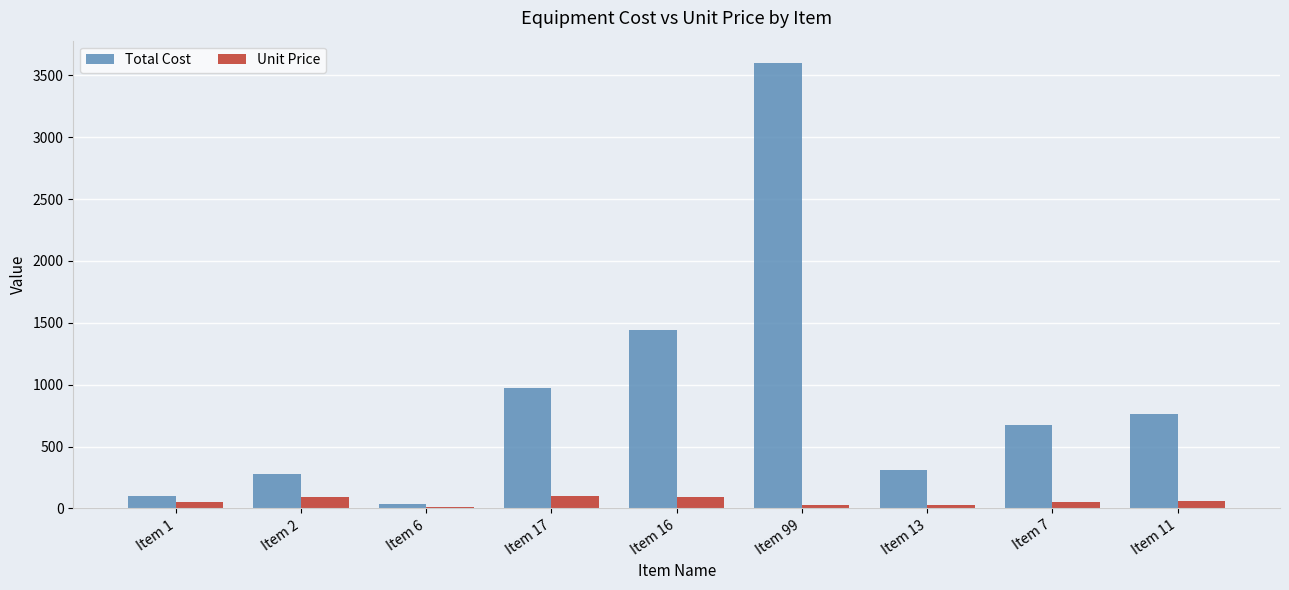

How many data points does each series have?

9